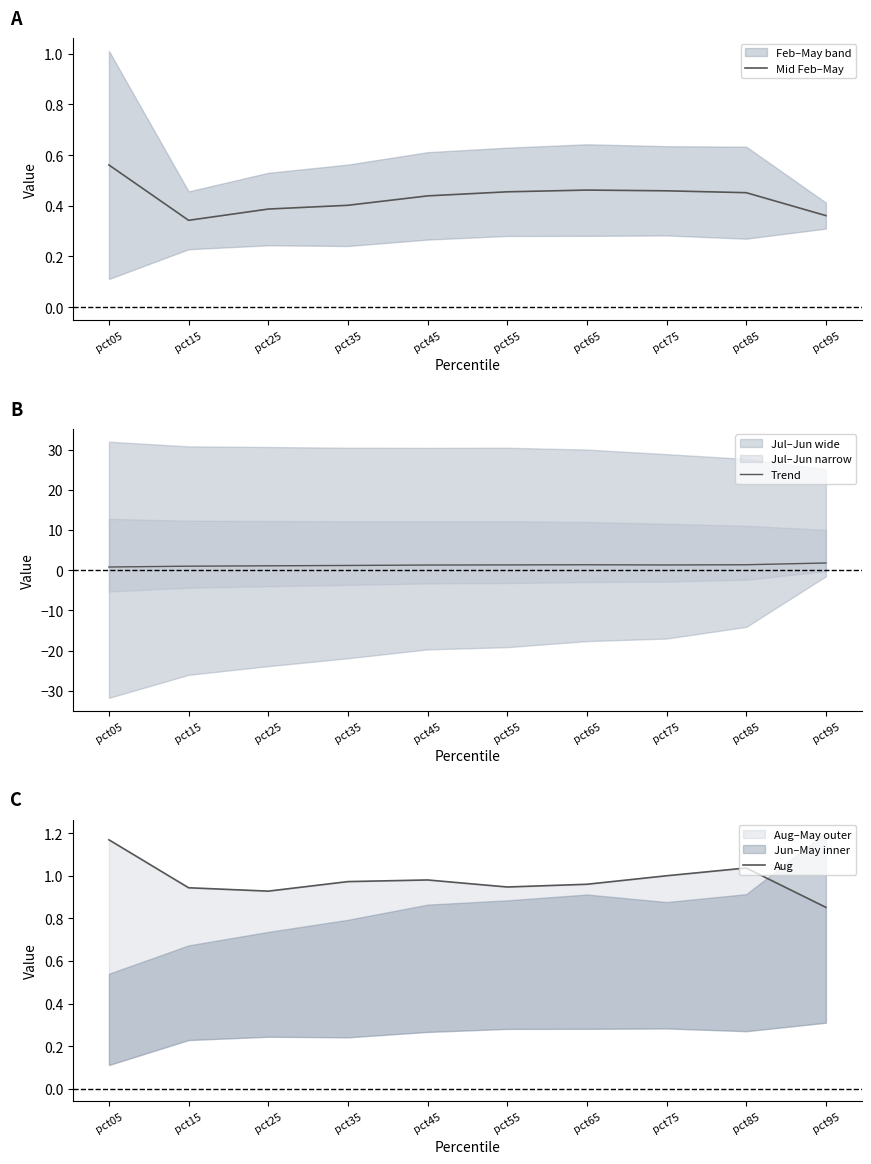

Which category has the lowest value across all series?

pct15